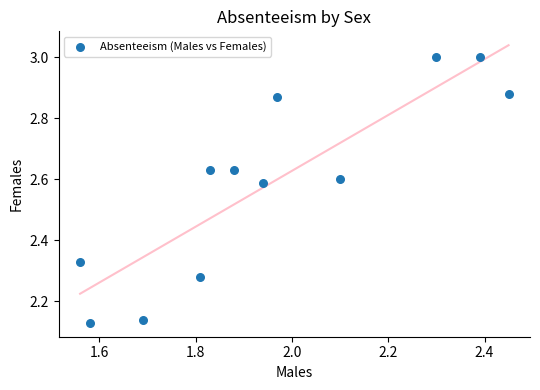

What is the range of Y values (max minus min)?

0.9